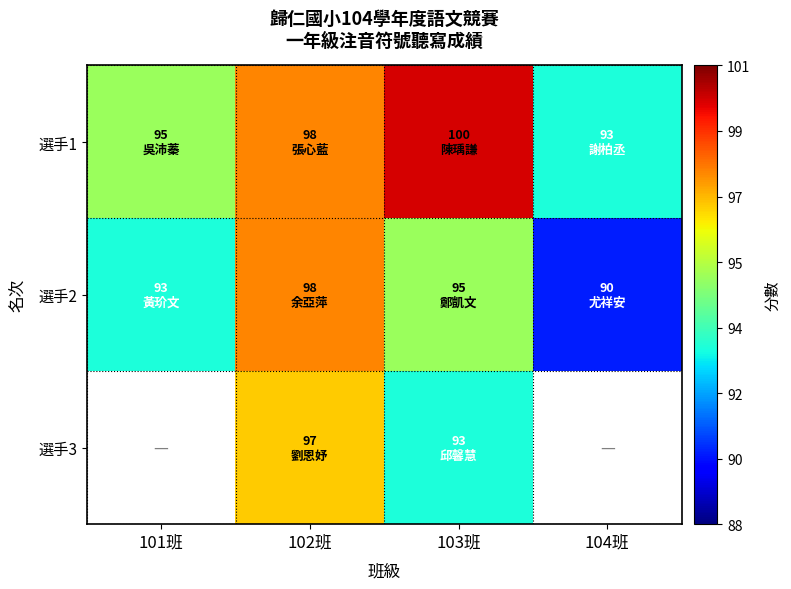

Which category has the highest value in the 選手1 series?

103班